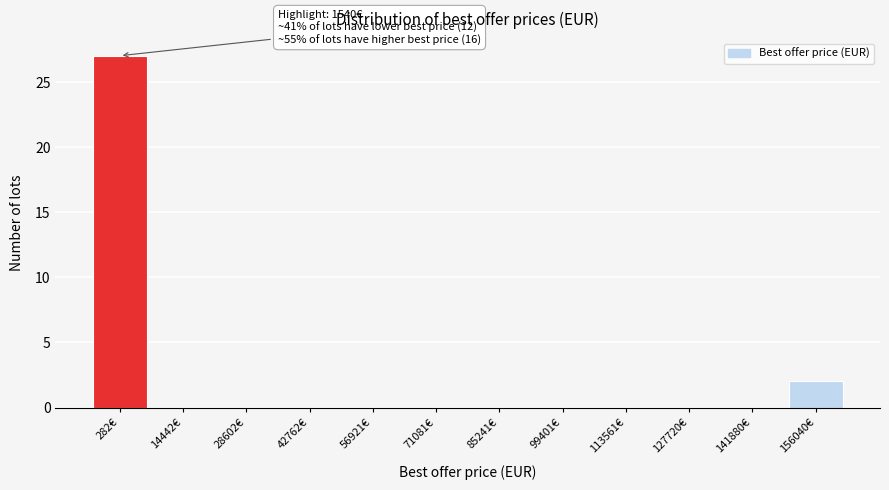

Reading left to right, list all the values displayed in this chart.

282€=27	14442€=0	28602€=0	42762€=0	56921€=0	71081€=0	85241€=0	99401€=0	113561€=0	127720€=0	141880€=0	156040€=2